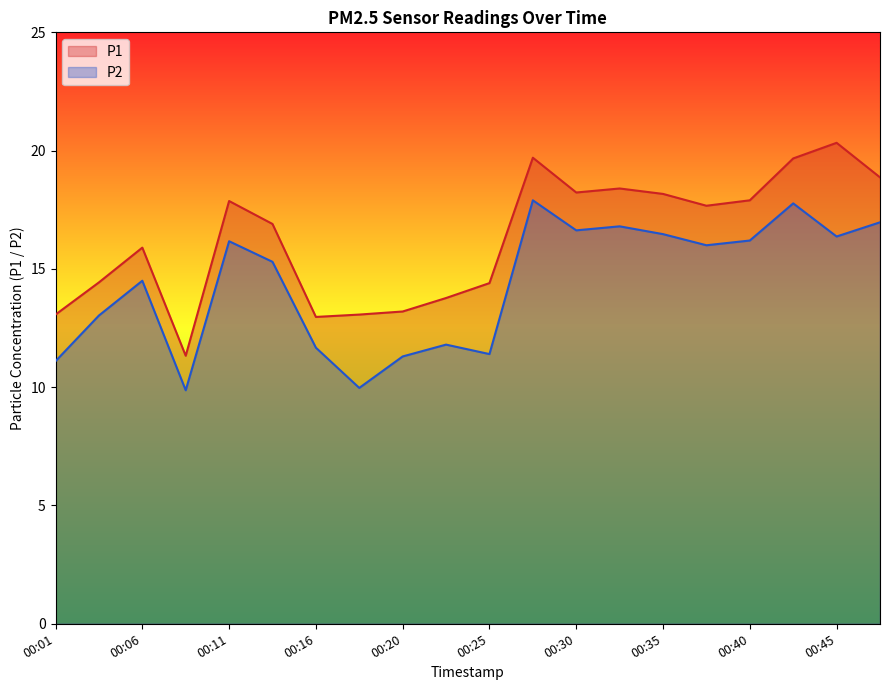

The value of P2 at 00:45 is 16.4. True or false?

True